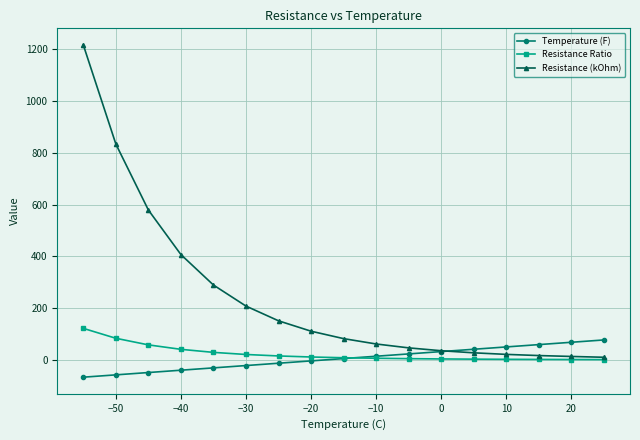

Which series has the widest spread of values?

Resistance (kOhm)